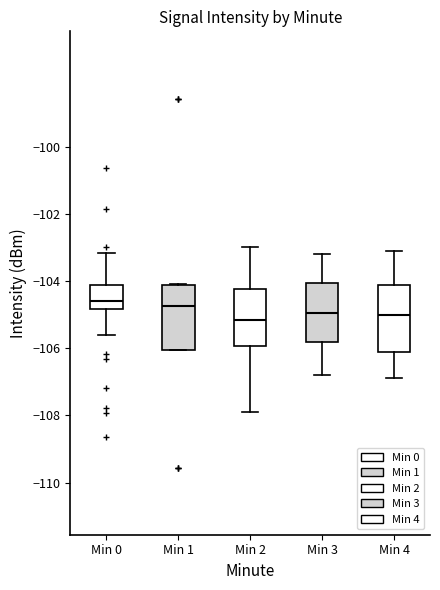

Where is the lower edge of the box for Min 0 on the y-axis? The values are not printed on the chart, so give them approximately, as read against the axis.

-104.8